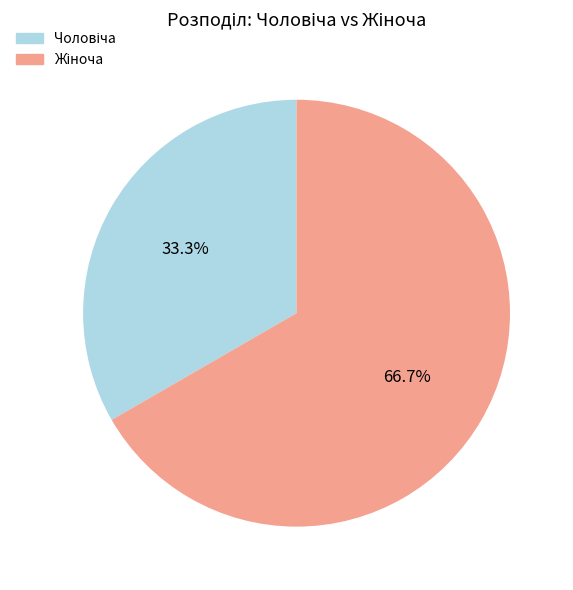

Is there any slice that represents more than half of the pie?

Yes